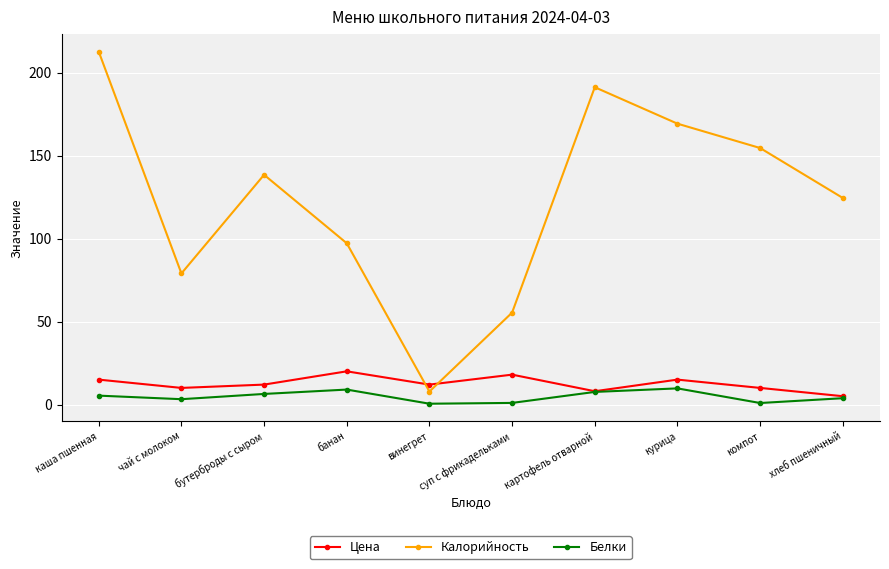

What is the sum of all Калорийность values?

1230.2